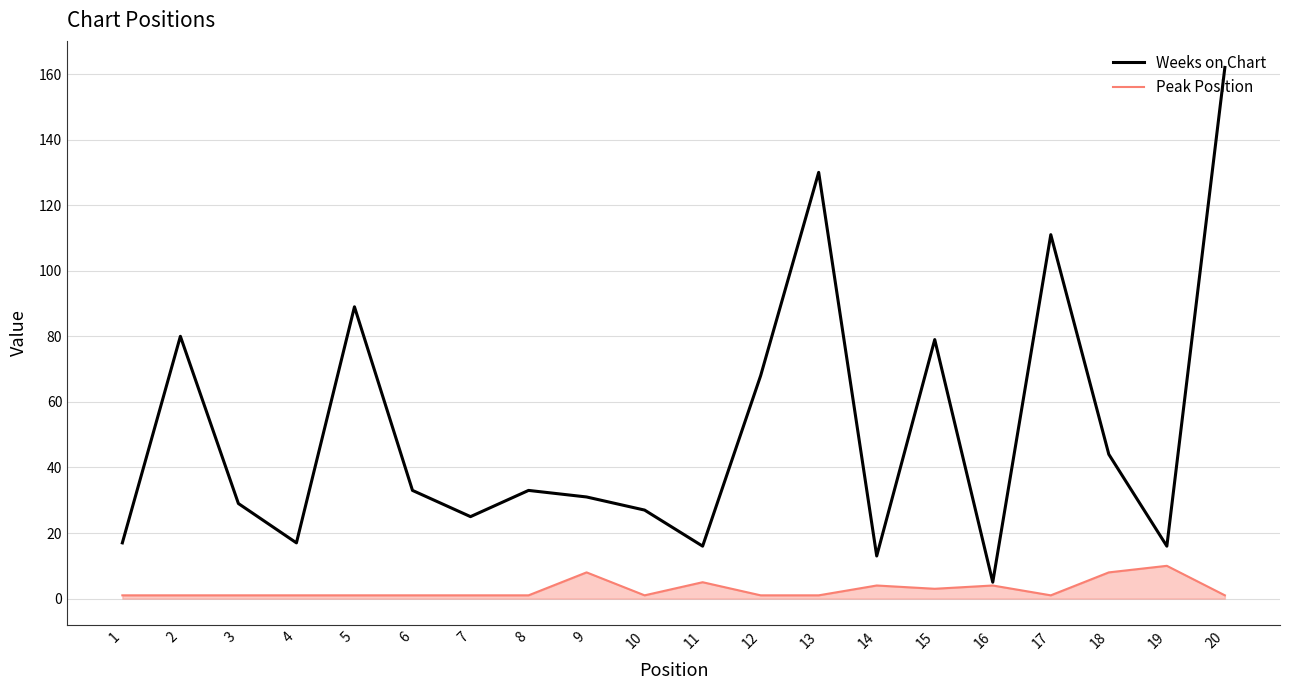

Rank the series by their average value, from lowest to highest.

Peak Position, Weeks on Chart